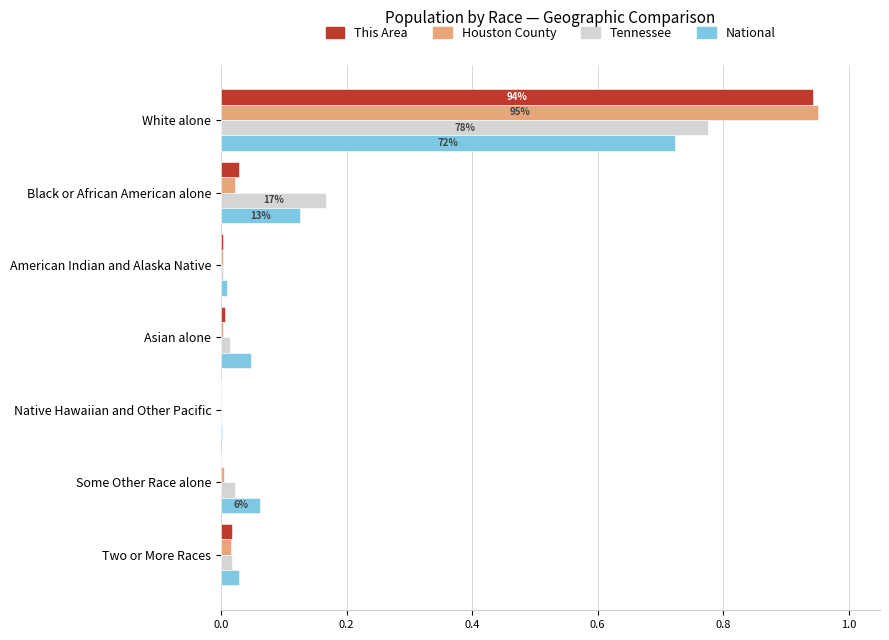

Is the value of Tennessee at Black or African American alone greater than the value of Houston County at American Indian and Alaska Native?

Yes